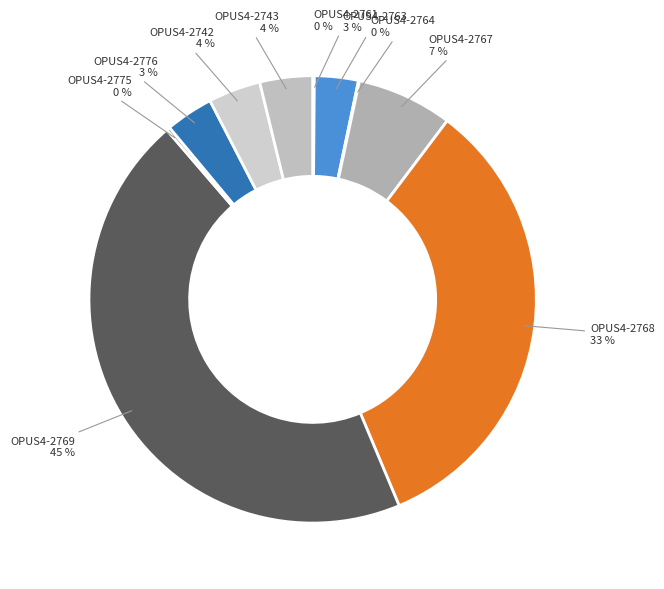

What is the largest slice in the pie chart?

OPUS4-2769